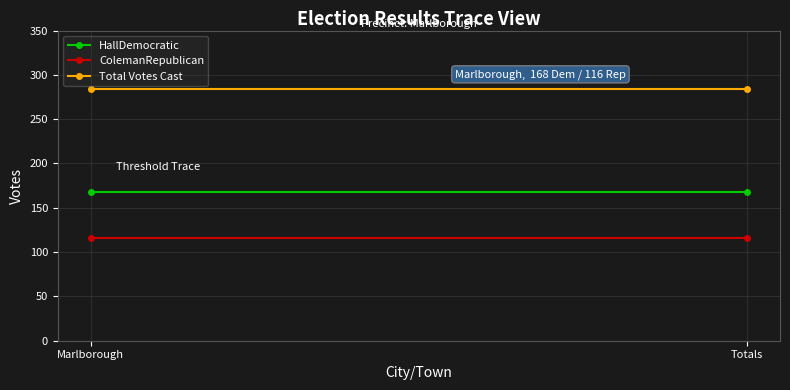

What are all the series names shown in the legend?

HallDemocratic, ColemanRepublican, Total Votes Cast